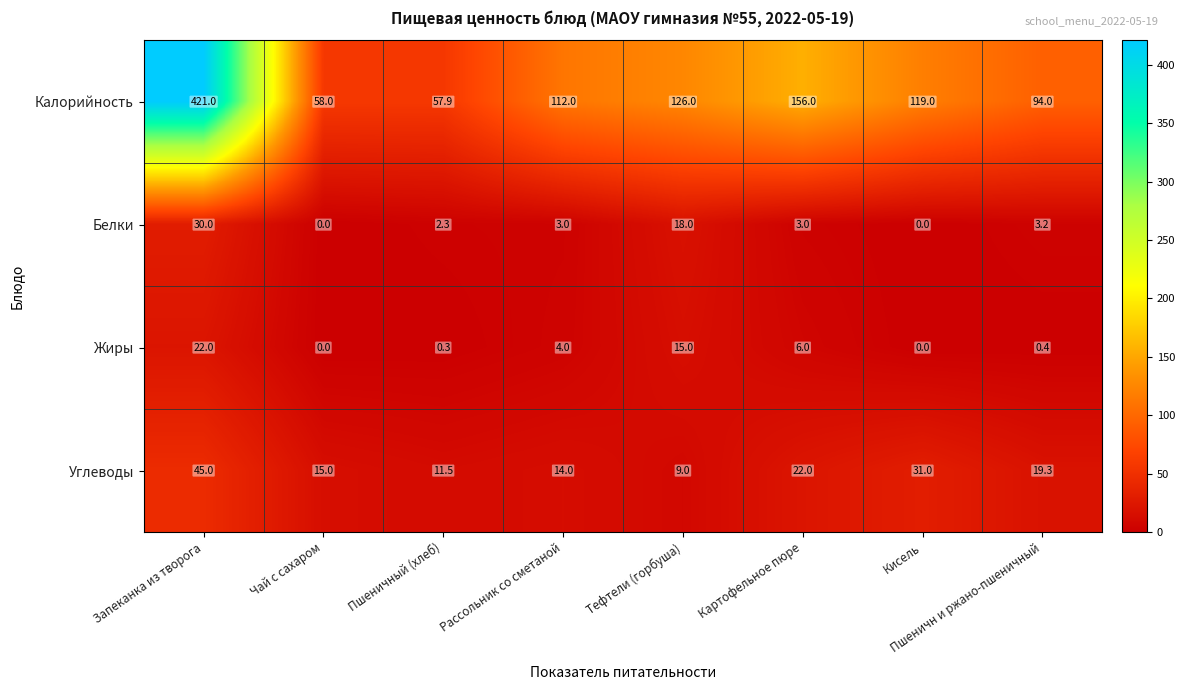

Read the Белки value at Рассольник со сметаной.

3.0